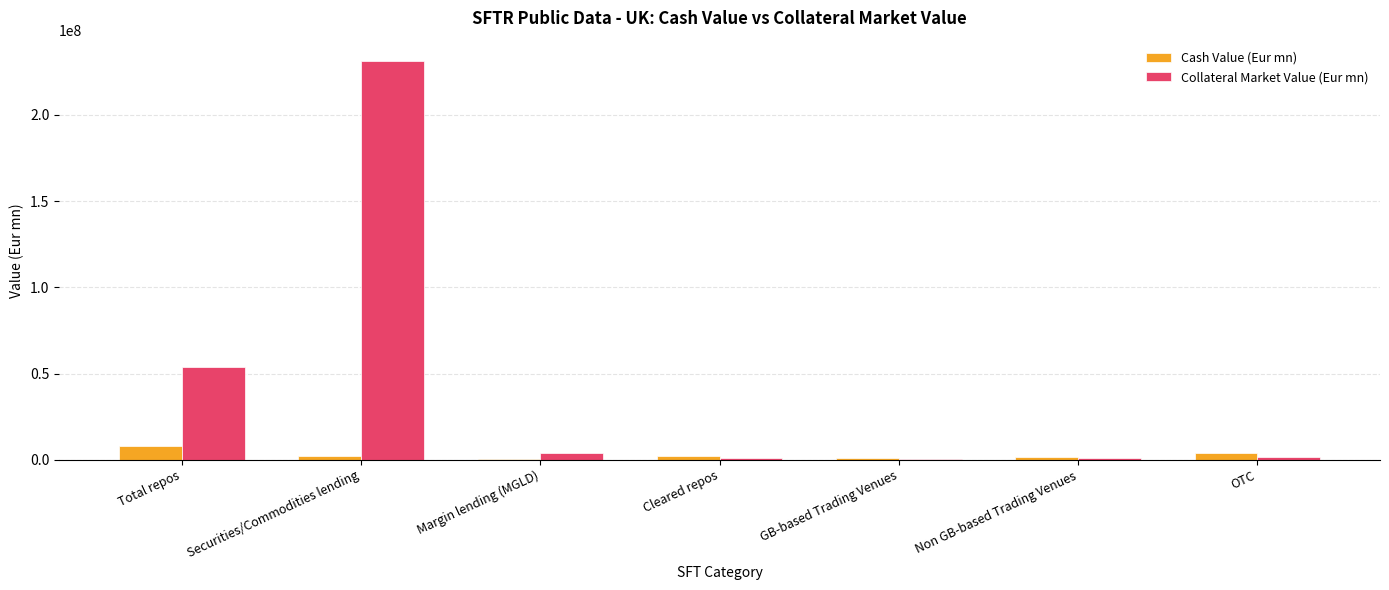

What is the greatest value displayed?

231389142.3